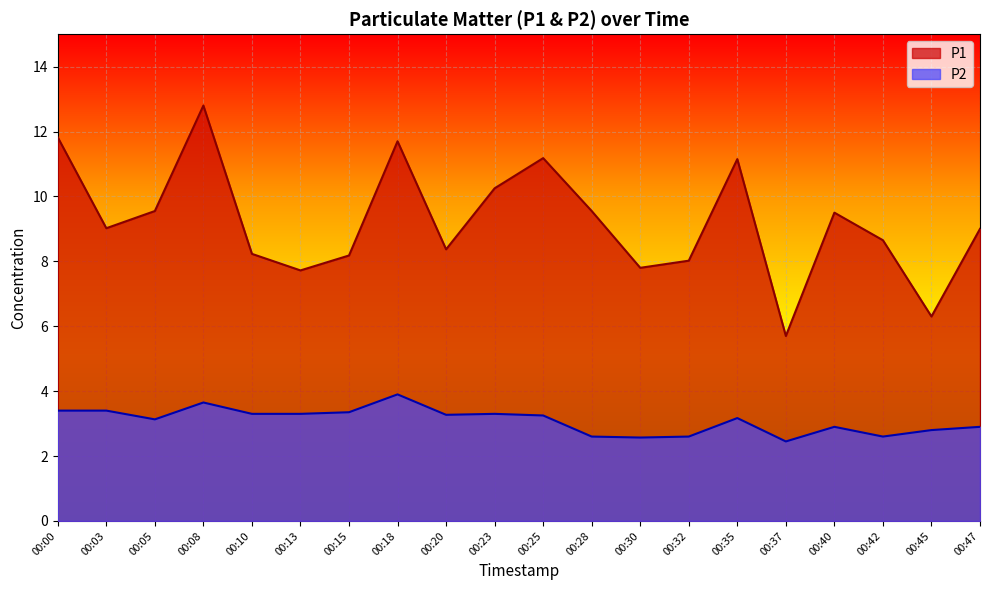

What is the maximum value shown in the chart?

12.8